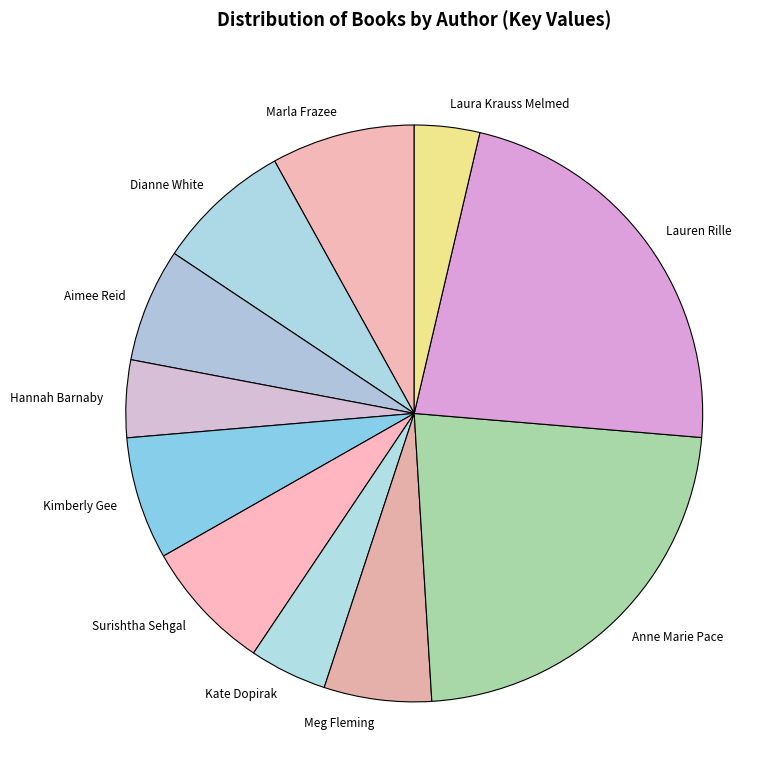

What is the ratio of the value at Kimberly Gee to the value at Marla Frazee?

0.9